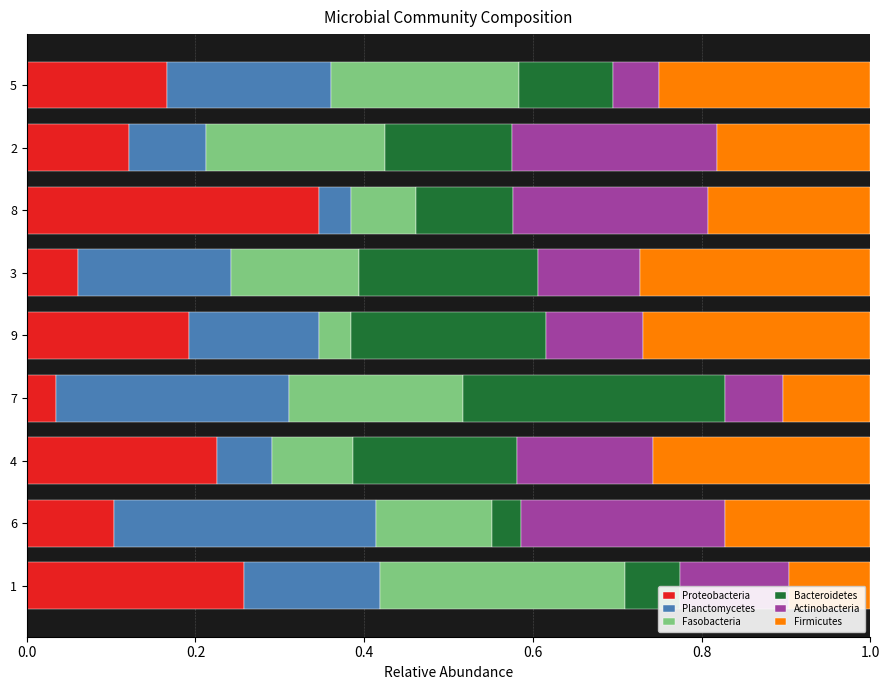

The Proteobacteria series shows 0.0 at 6. True or false?

False